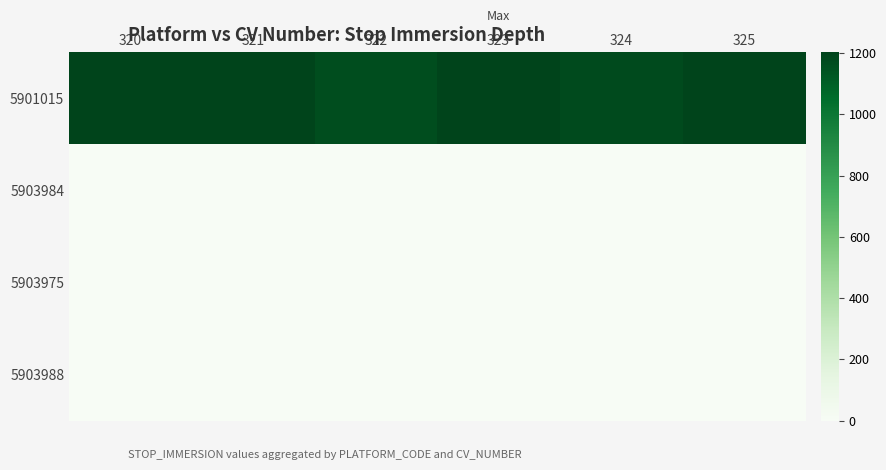

Reading left to right, transcribe all the data shown in this chart.

5901015: 320=1200.7	321=1200.1	322=1165.0	323=1202.4	324=1175.1	325=1200.6
5903984: 320=0.0	321=0.0	322=0.0	323=0.0	324=0.0	325=0.0
5903975: 320=0.0	321=0.0	322=0.0	323=0.0	324=0.0	325=0.0
5903988: 320=0.0	321=0.0	322=0.0	323=0.0	324=0.0	325=0.0